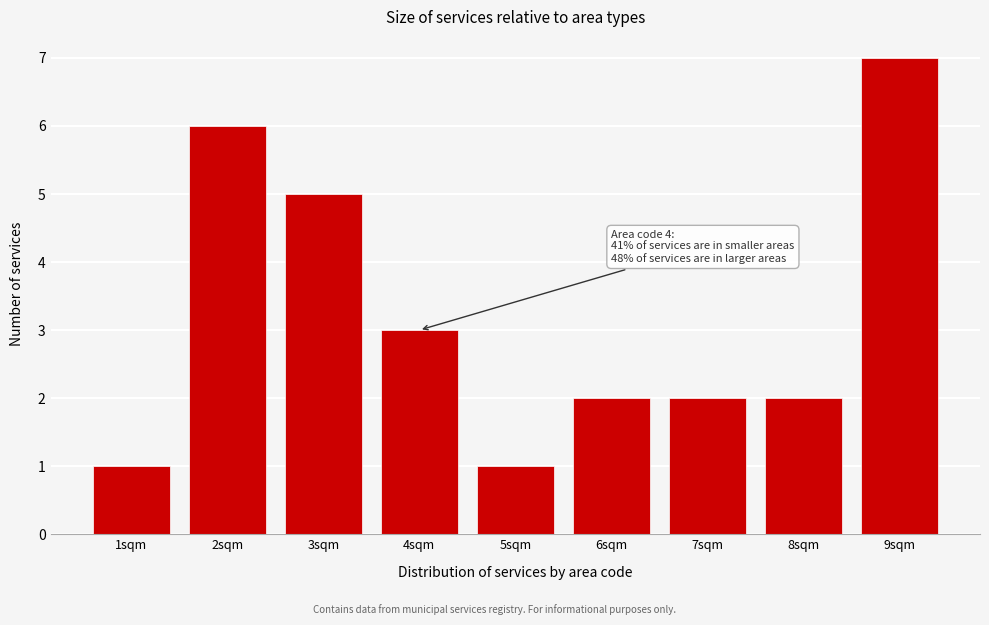

Reading left to right, list all the values displayed in this chart.

1sqm=1	2sqm=6	3sqm=5	4sqm=3	5sqm=1	6sqm=2	7sqm=2	8sqm=2	9sqm=7